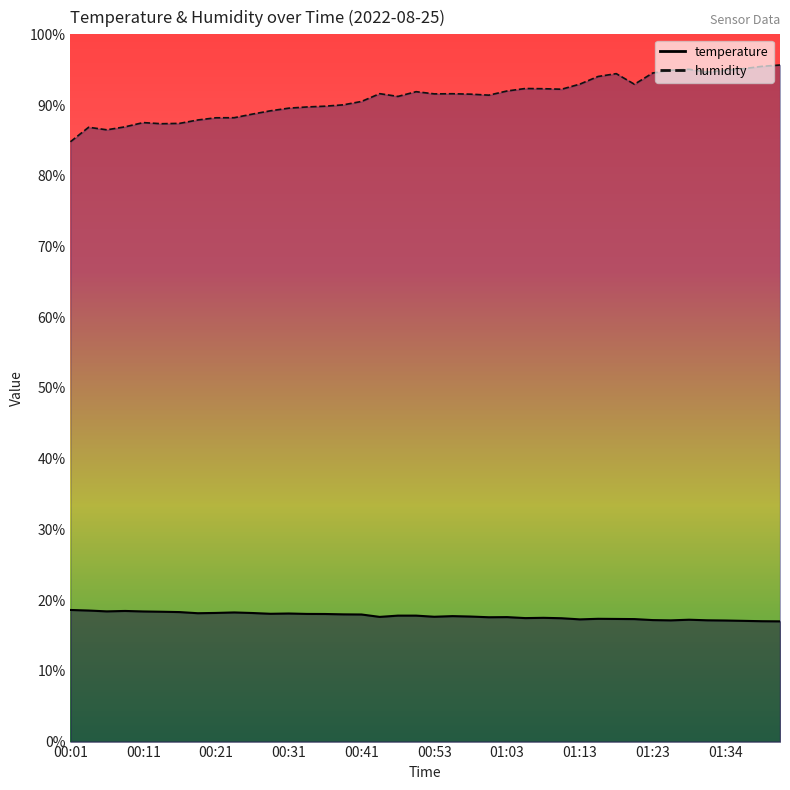

Rank the series by their average value, from lowest to highest.

temperature, humidity